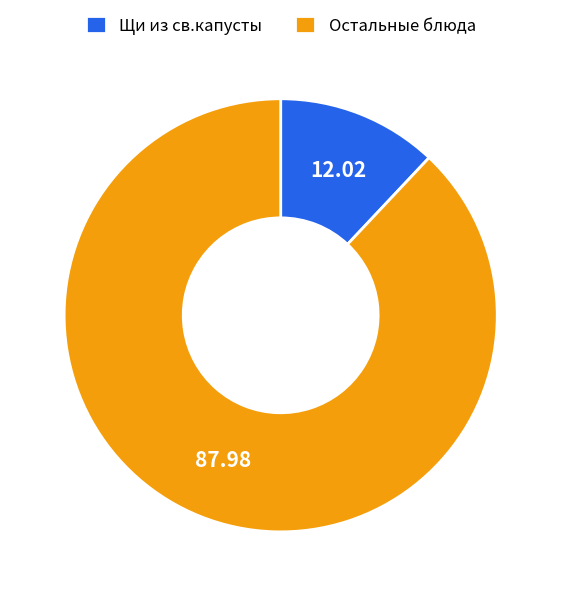

Is there a majority slice in this chart?

Yes